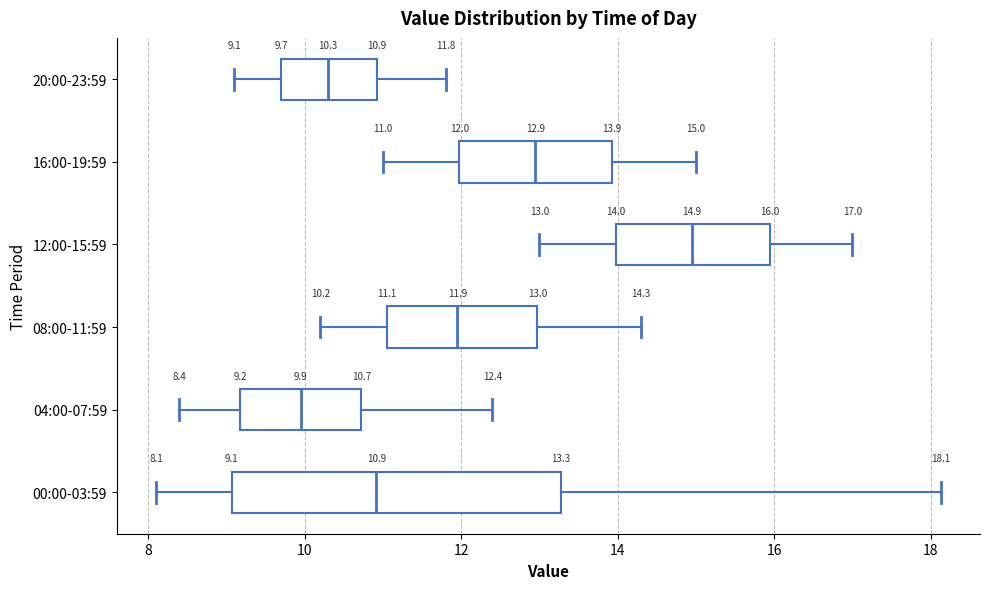

Which box is the widest, from its left edge to its right edge?

00:00-03:59